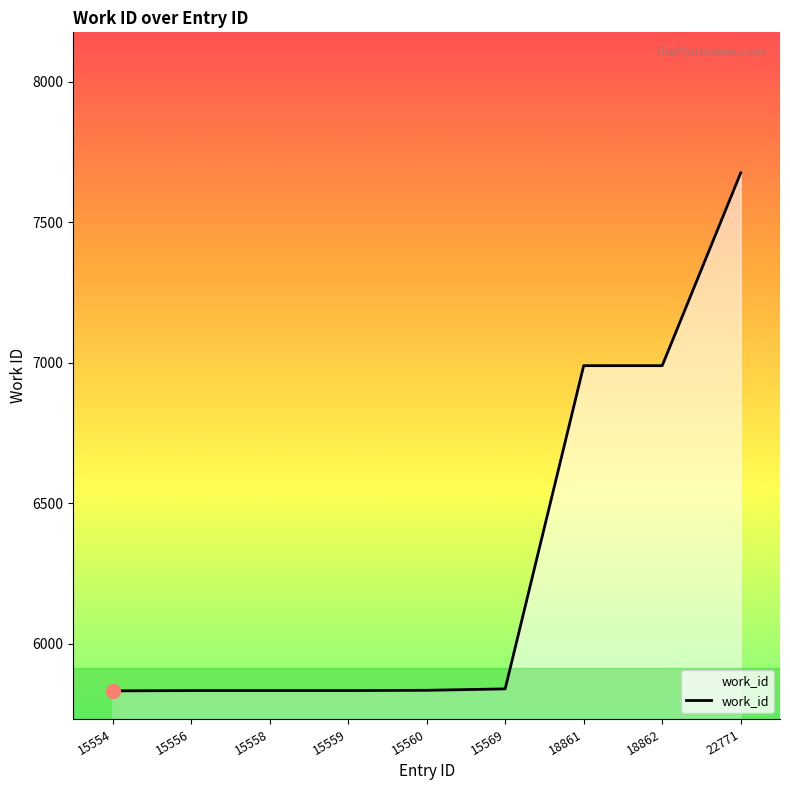

How many values are below 5835?

4